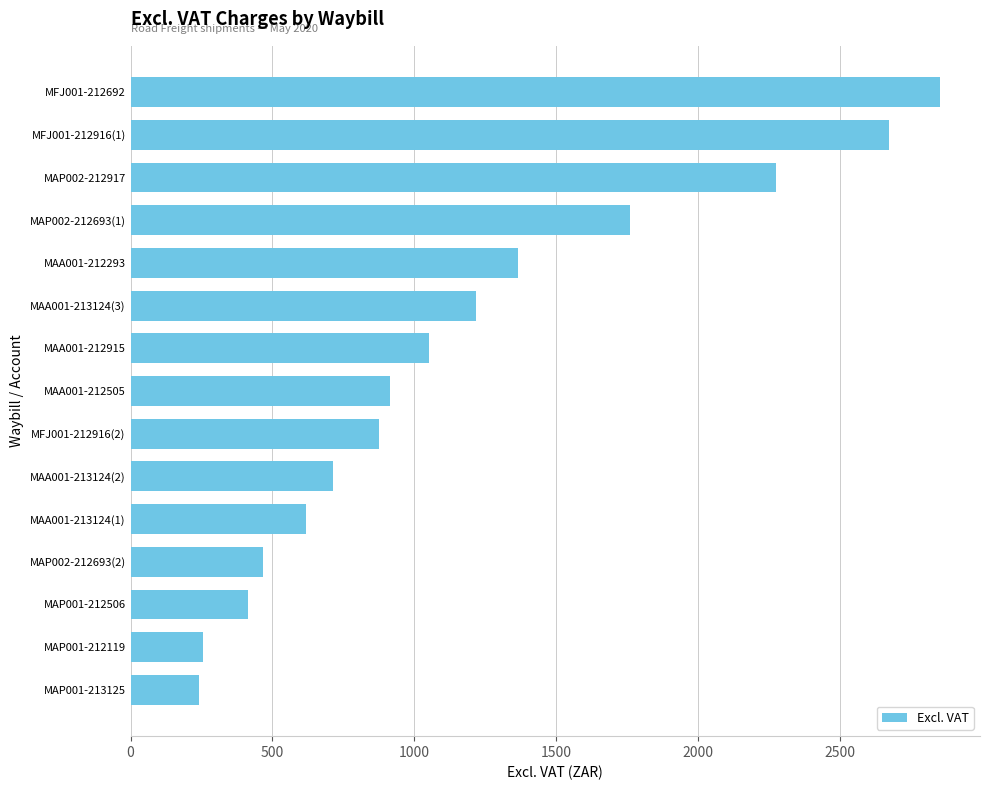

What is the label of the 2nd bar from the bottom?

MAP001-212119